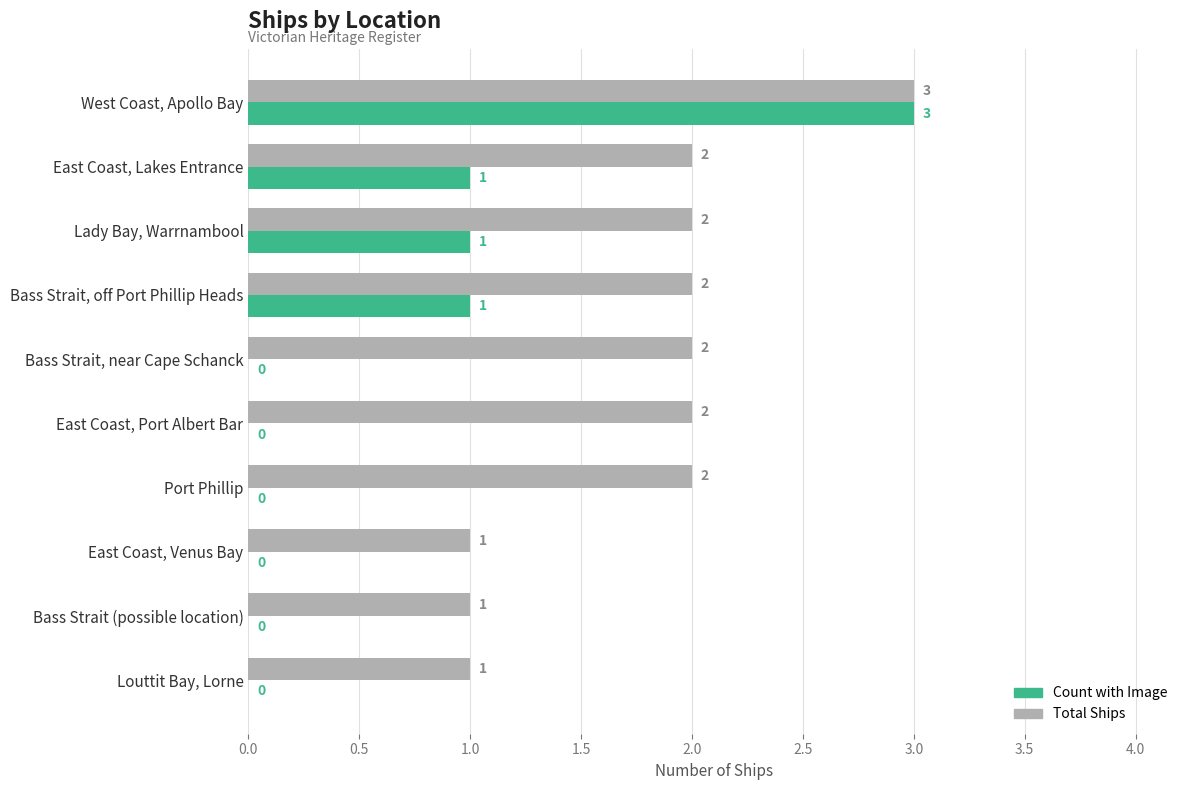

Between Lady Bay, Warrnambool and Bass Strait, near Cape Schanck, which series saw the biggest shift?

Count with Image